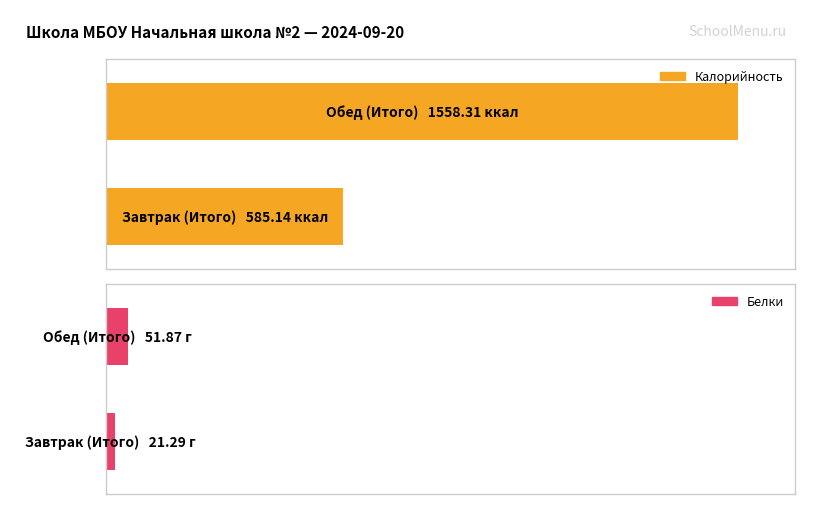

True or false: Калорийность has a value of 585.1 at Завтрак (Итого).

True